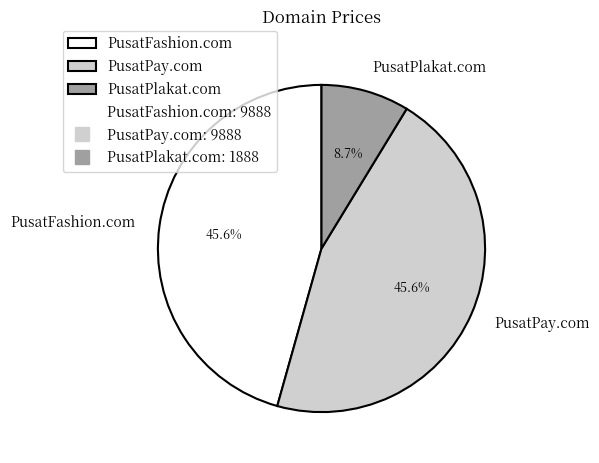

How many slices are in this pie chart?

3